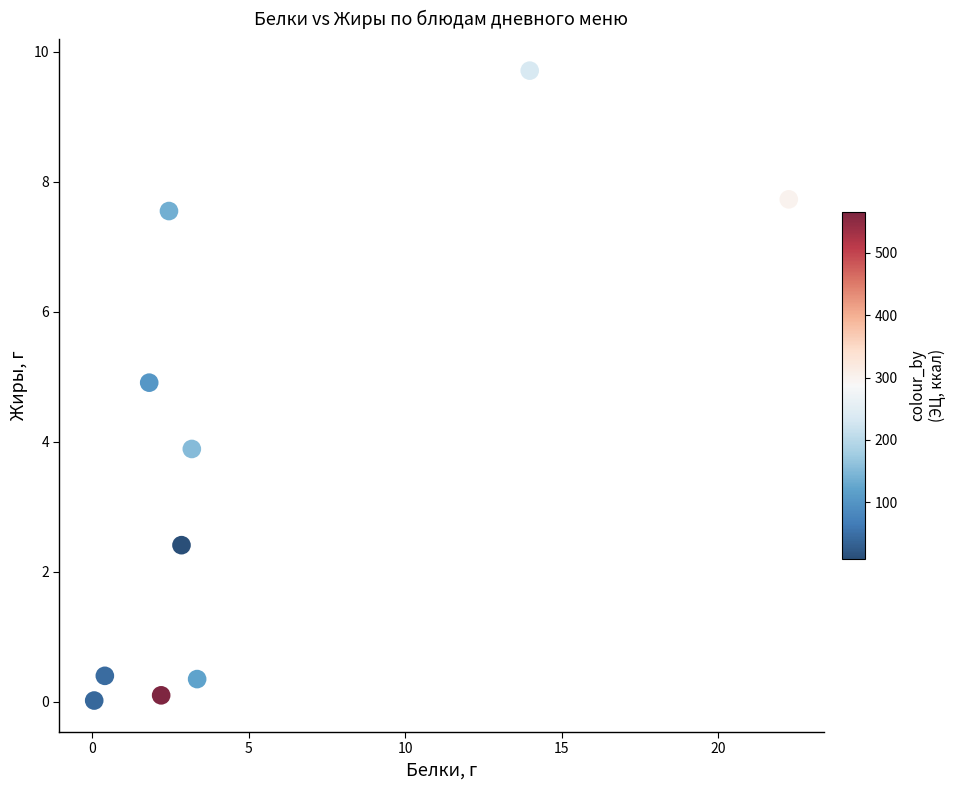

What is the average X value?

5.3